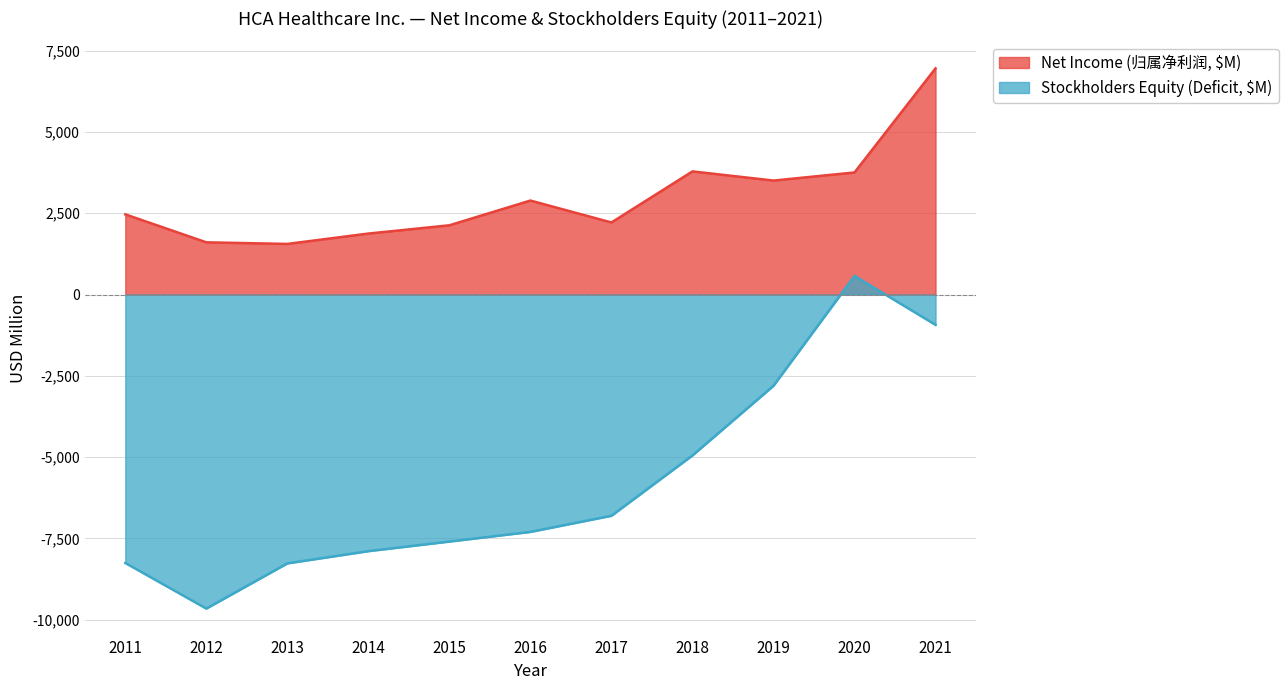

What value does the Net Income (归属净利润, $M) series have at 2021, to the nearest 10?

6960